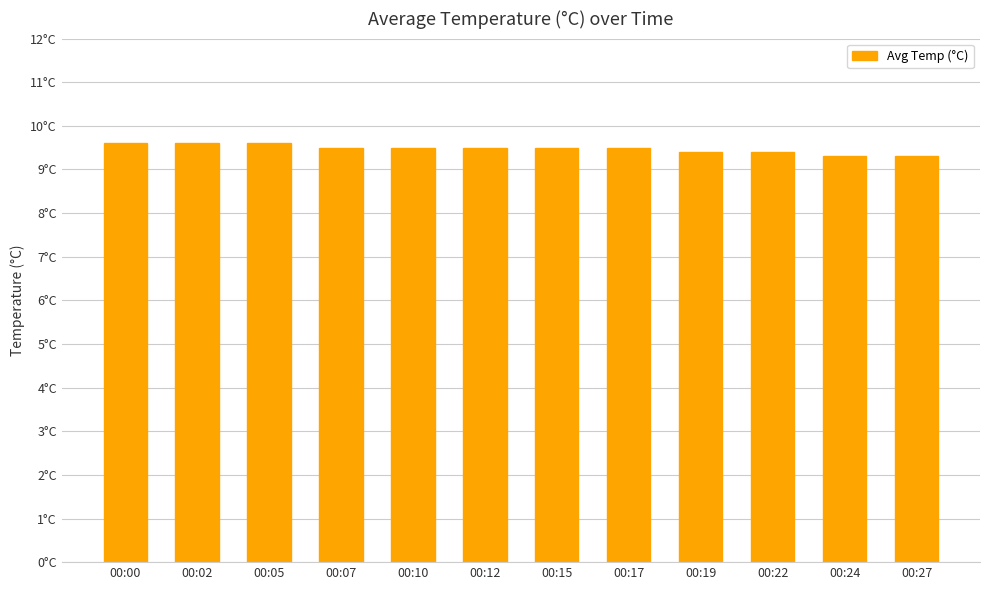

Is it true that the value at 00:12 is 4.6?

False